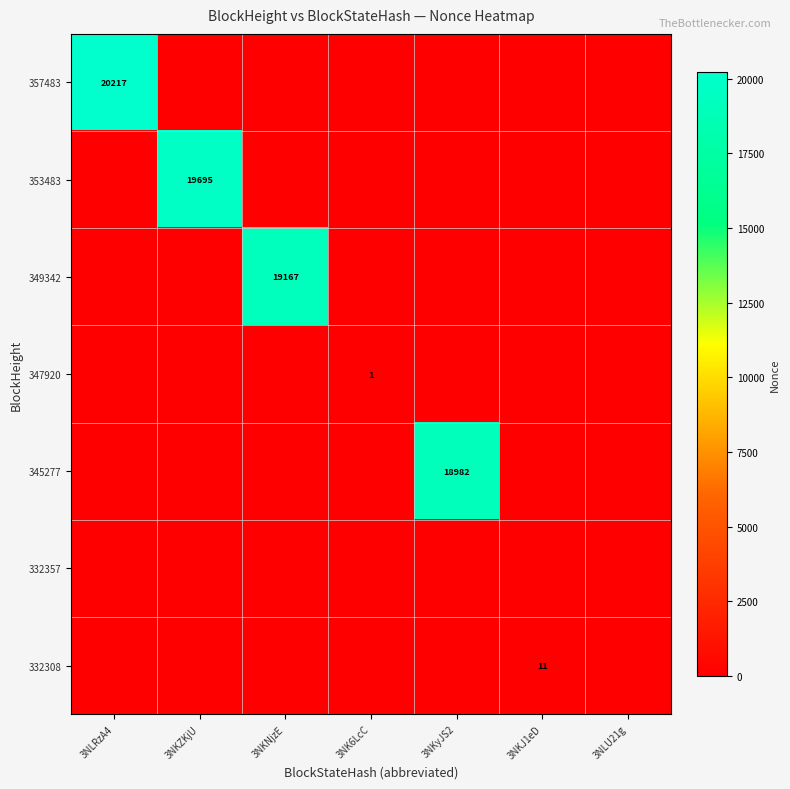

The value of 353483 at 3NKZKjU is 32334. True or false?

False